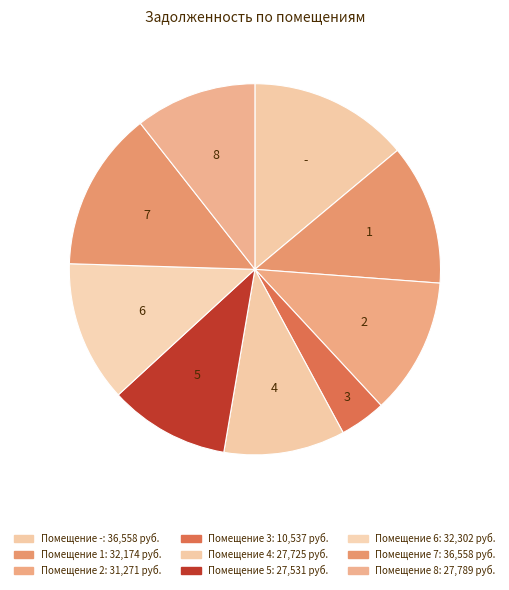

How many slices are in this pie chart?

9